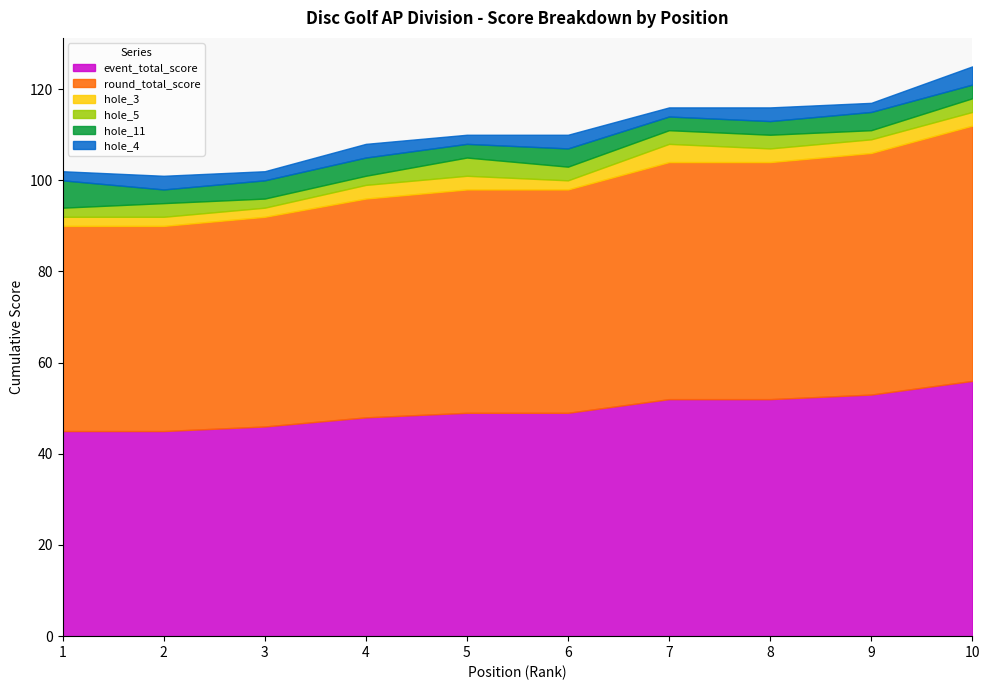

How many values in the hole_4 series exceed 3?

1